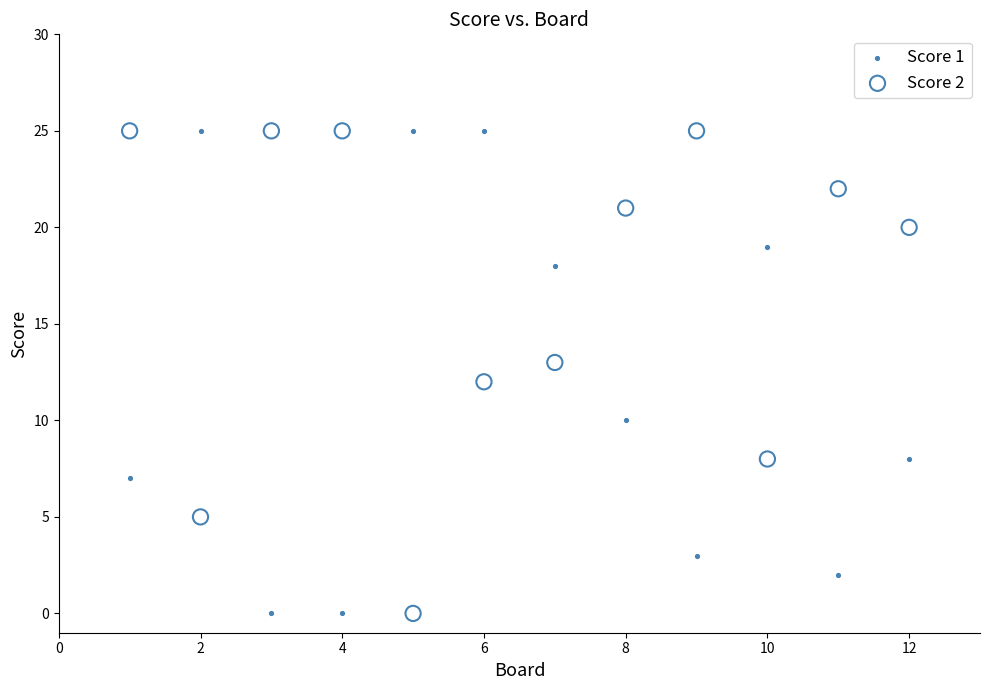

Across all data points, what is the range of X values (max minus min)?

11